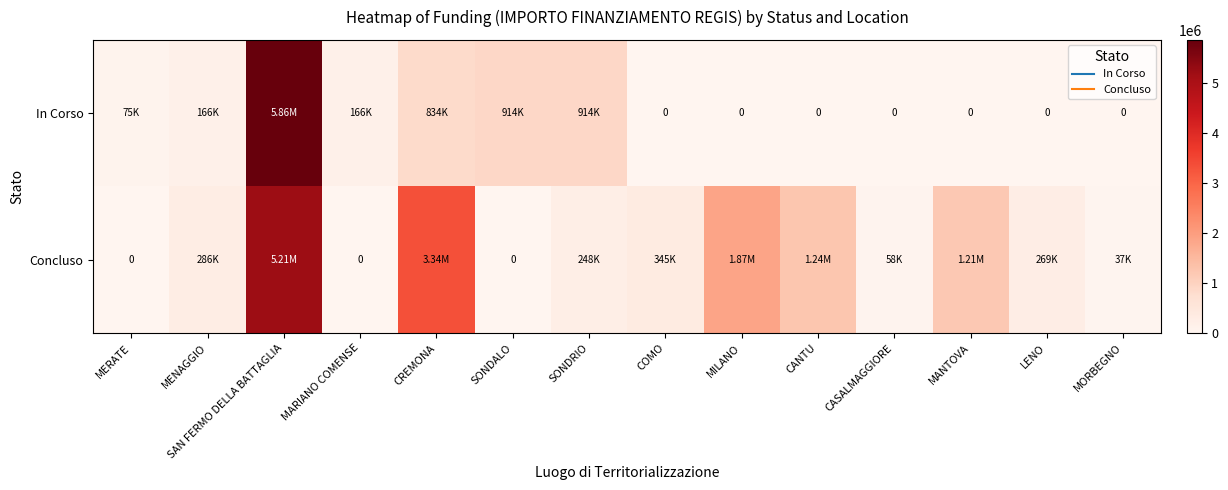

What is the difference between the In Corso values at MILANO and CREMONA?

833874.0